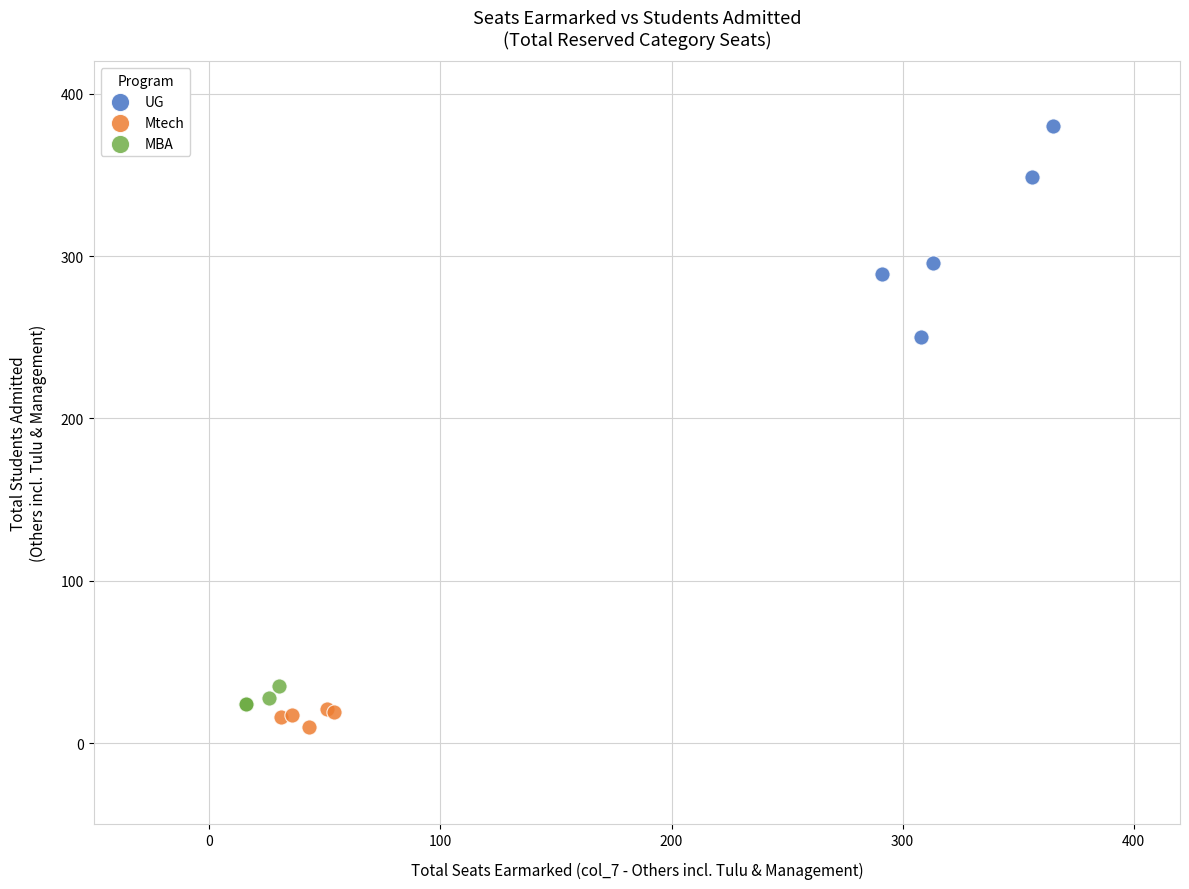

Which series has the largest Y range (max minus min)?

UG